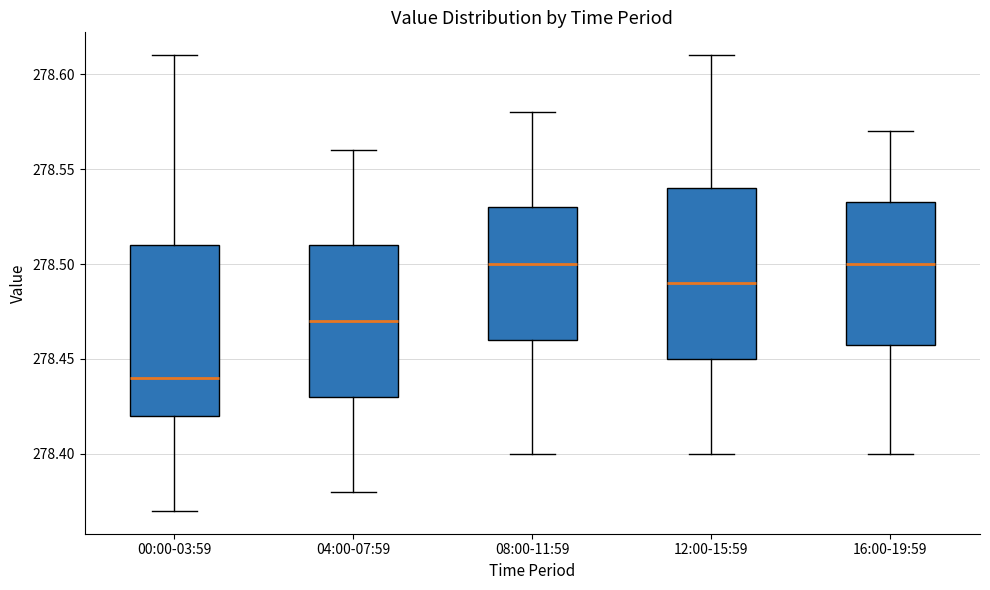

Reading left to right, read every box against the y-axis: the position of its median line, the range the box covers, and the ends of its whiskers. The values are not printed on the chart, so give them approximately, as read against the axis.

00:00-03:59: median 278.440, box 278.420 to 278.510, whiskers 278.370 to 278.610
04:00-07:59: median 278.470, box 278.430 to 278.510, whiskers 278.380 to 278.560
08:00-11:59: median 278.500, box 278.460 to 278.530, whiskers 278.400 to 278.580
12:00-15:59: median 278.490, box 278.450 to 278.540, whiskers 278.400 to 278.610
16:00-19:59: median 278.500, box 278.460 to 278.535, whiskers 278.400 to 278.570